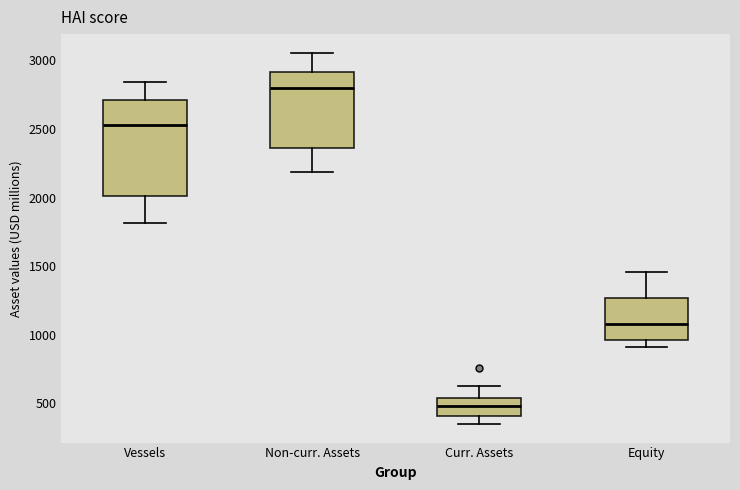

Comparing the boxes themselves (not the whiskers), which one is the tallest?

Vessels